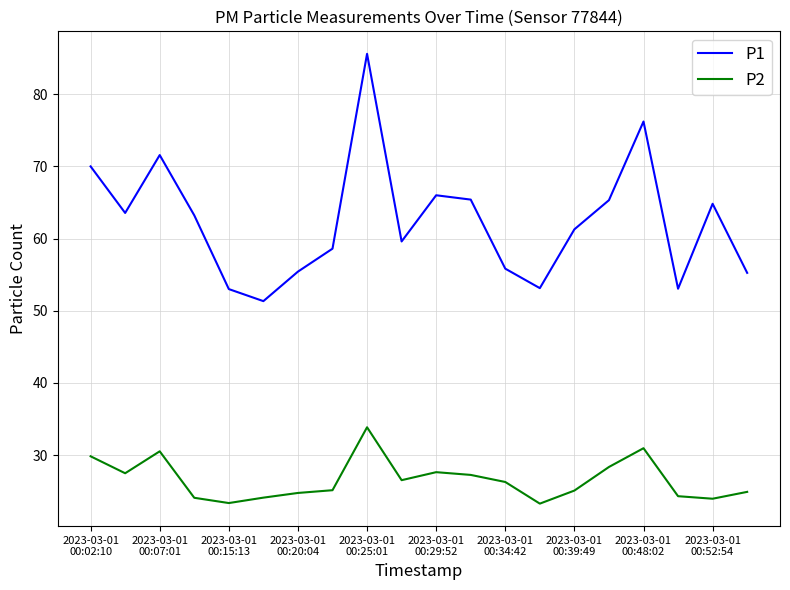

What is the minimum value shown in the chart?

23.3